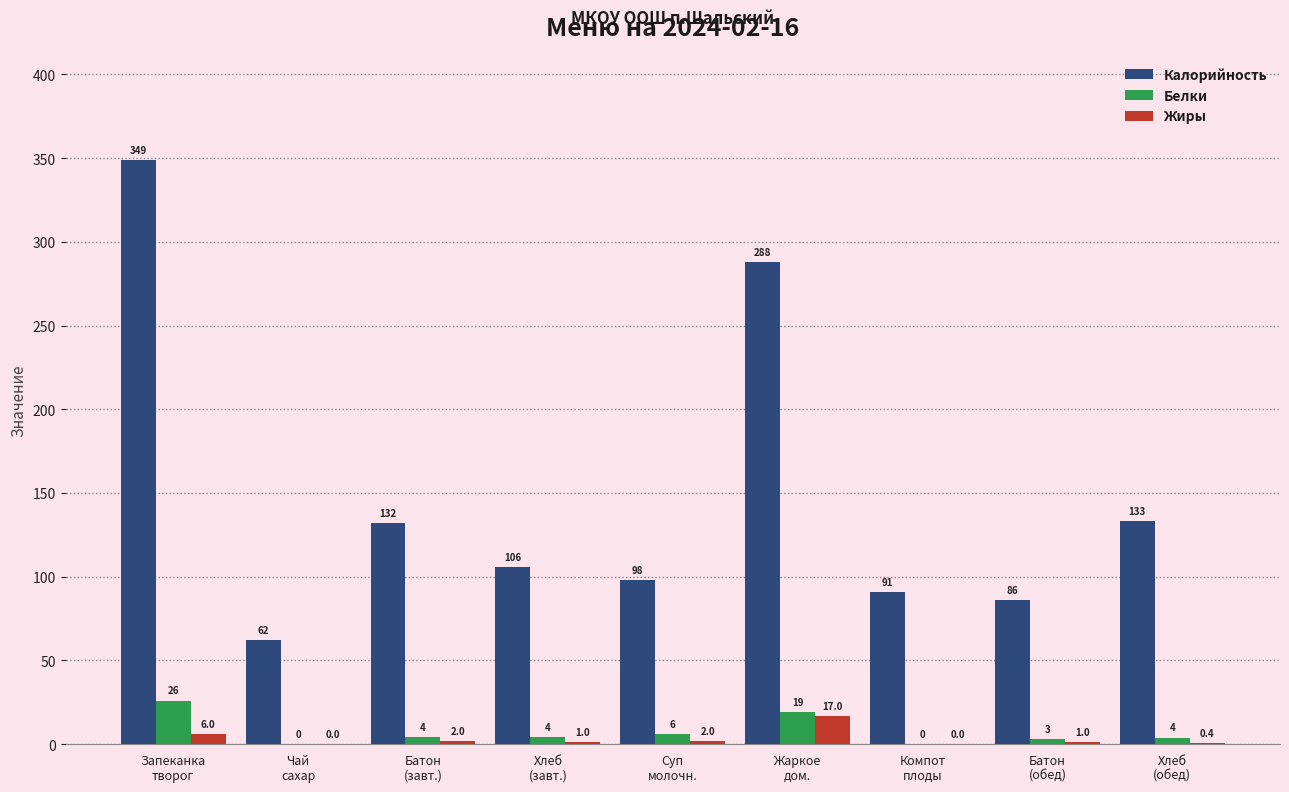

Which series has the largest total across all categories?

Калорийность